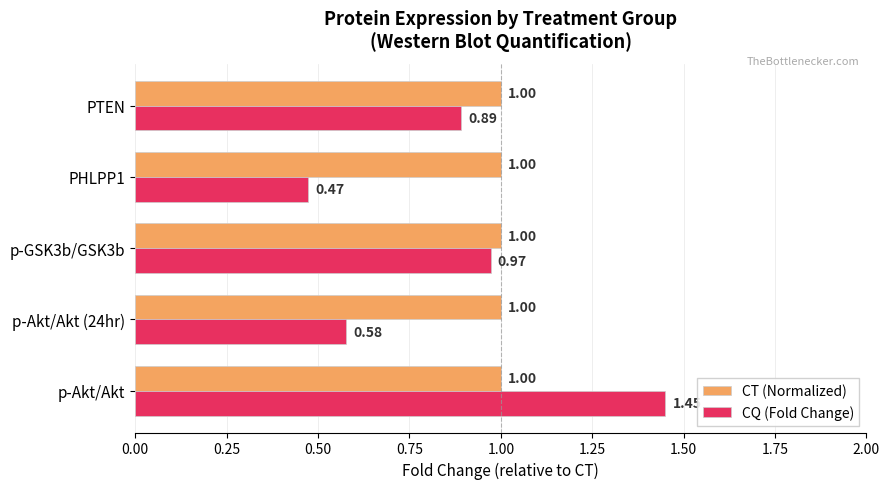

What is the average value of the CT (Normalized) series?

1.0